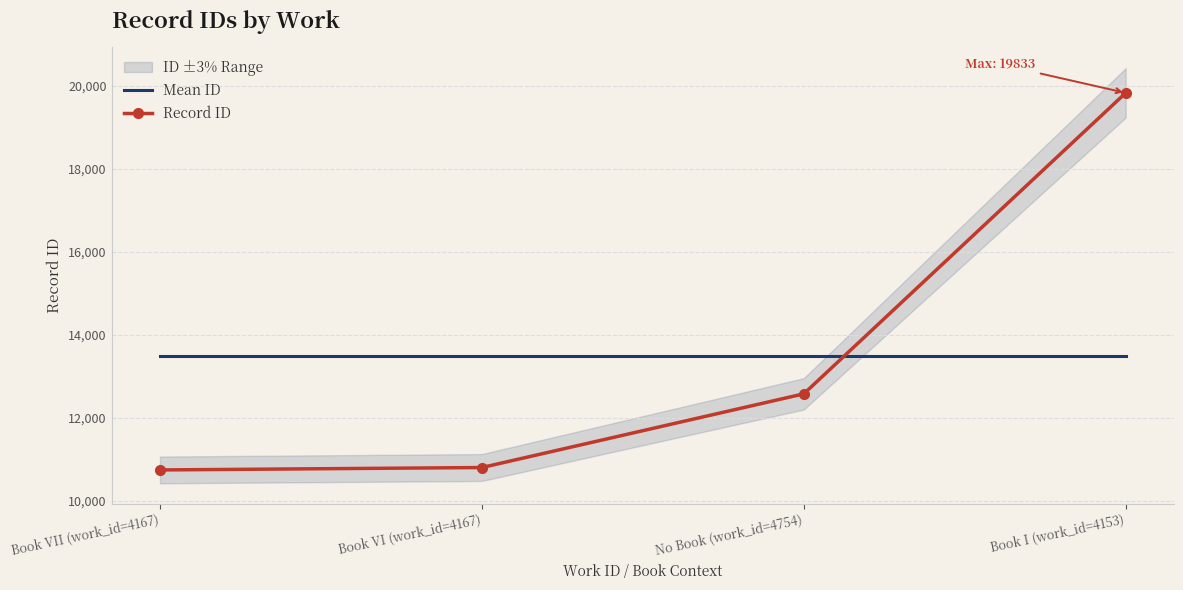

Between Book VII (work_id=4167) and No Book (work_id=4754), which is larger?

Book VII (work_id=4167)